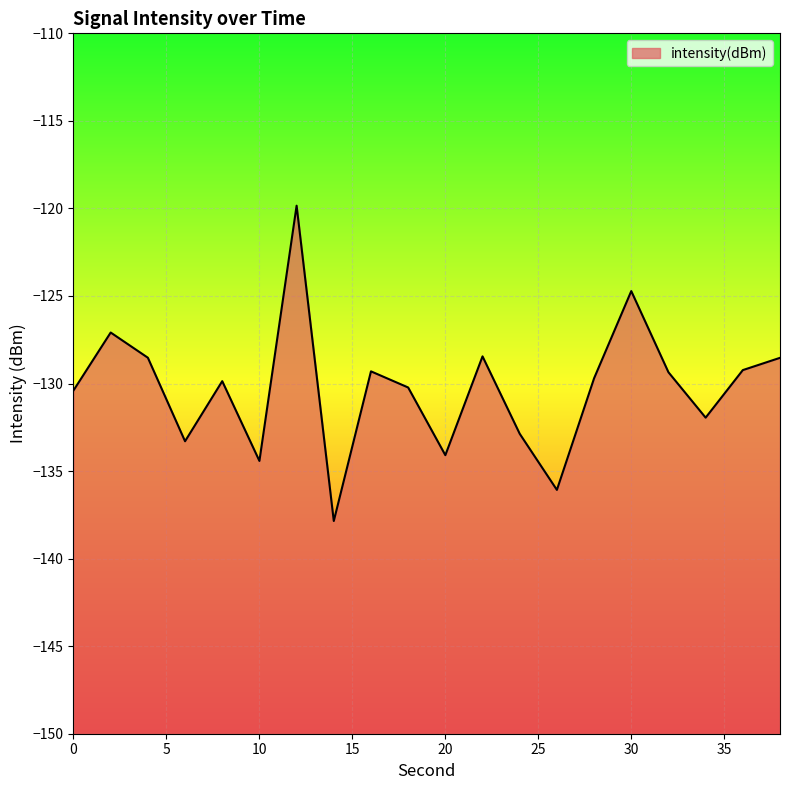

True or false: the data shows -132.9 at 24.

True